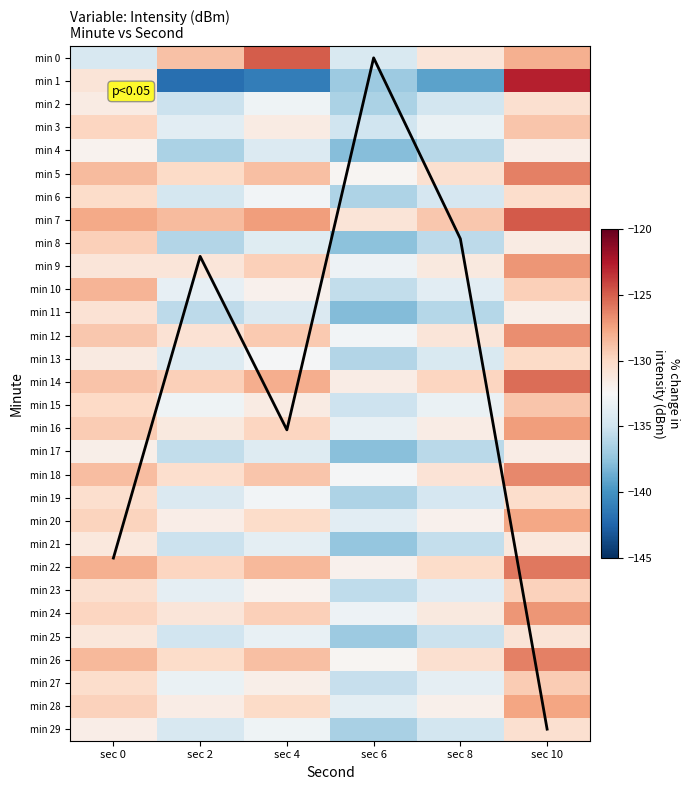

Where is min 13 nearest to the value -133?

sec 4